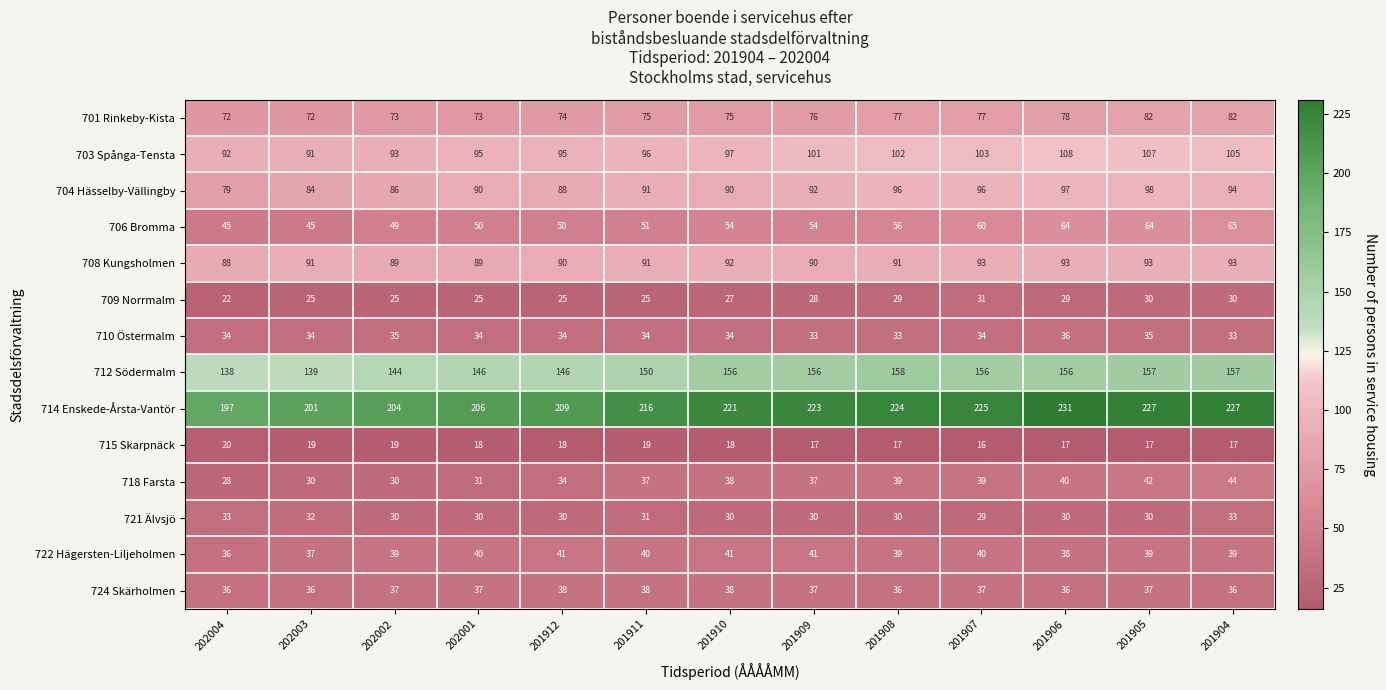

Is it true that 724 Skärholmen equals 10 at 202001?

False